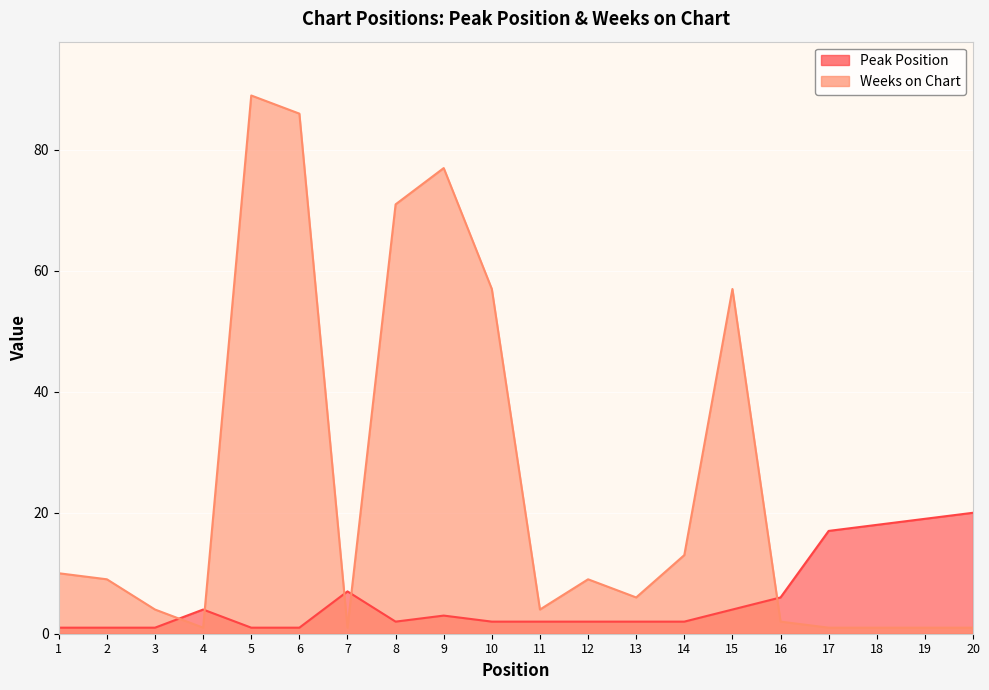

What is the spread (max minus min) of values at 19?

18